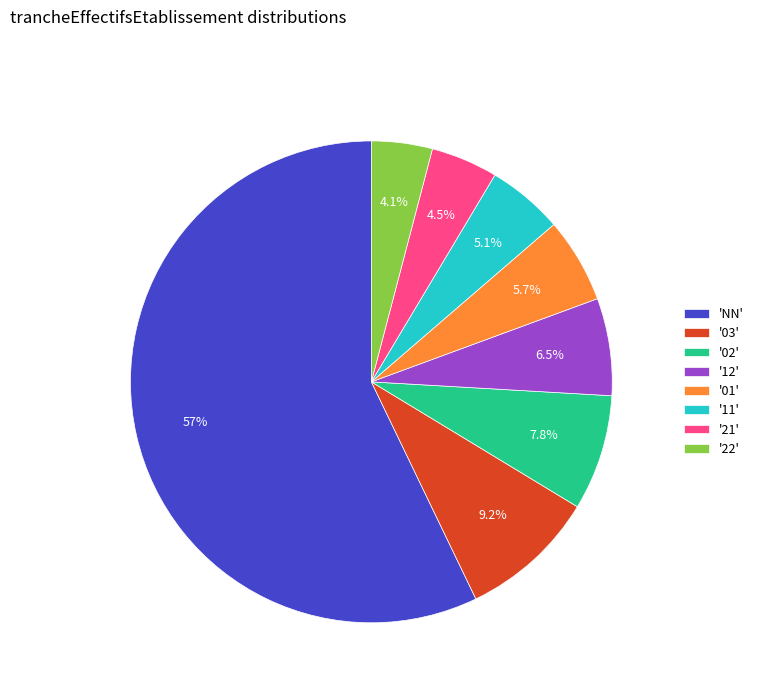

Which has a higher value, '02' or 'NN'?

'NN'